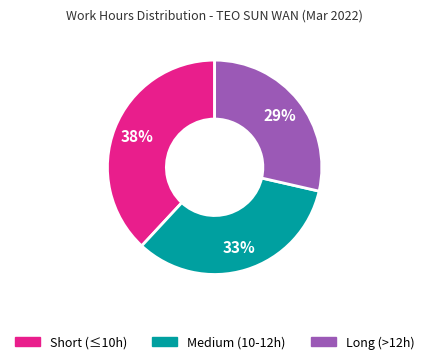

To the nearest percent, what is the average slice percentage?

33%